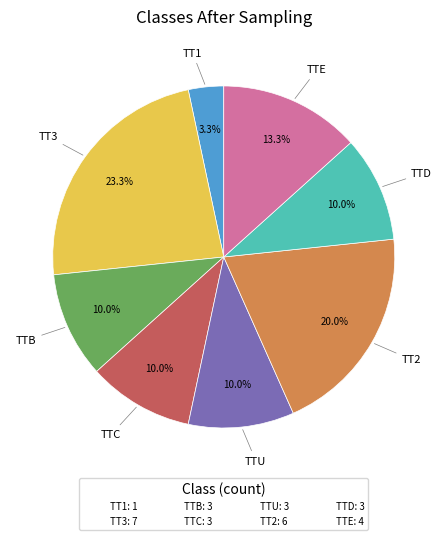

How many slices are in this pie chart?

8